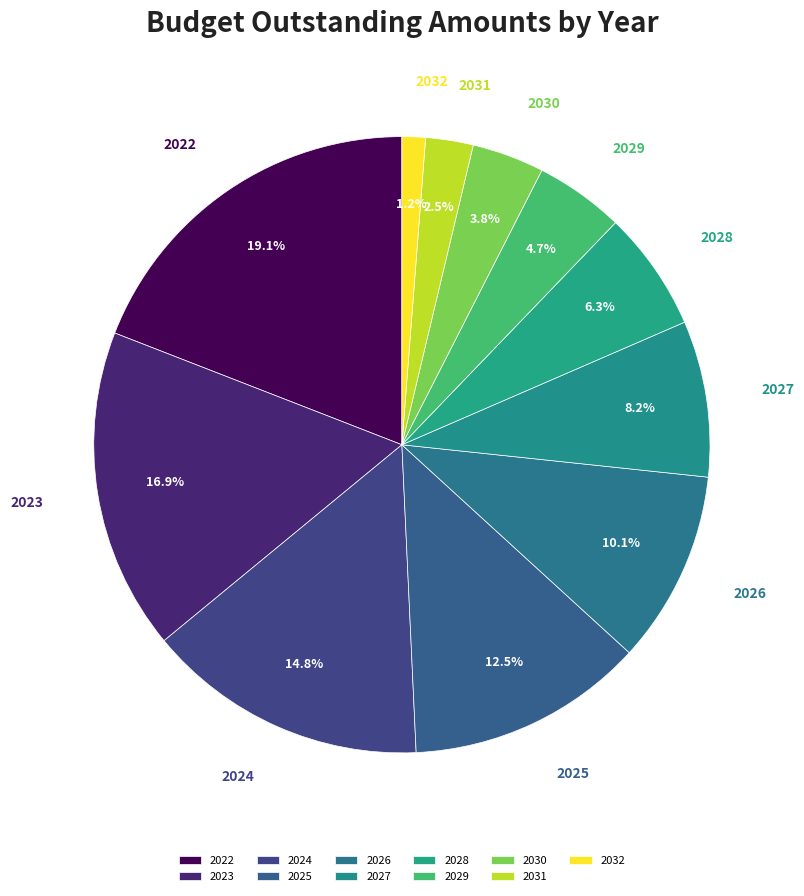

Does any single category account for the majority?

No